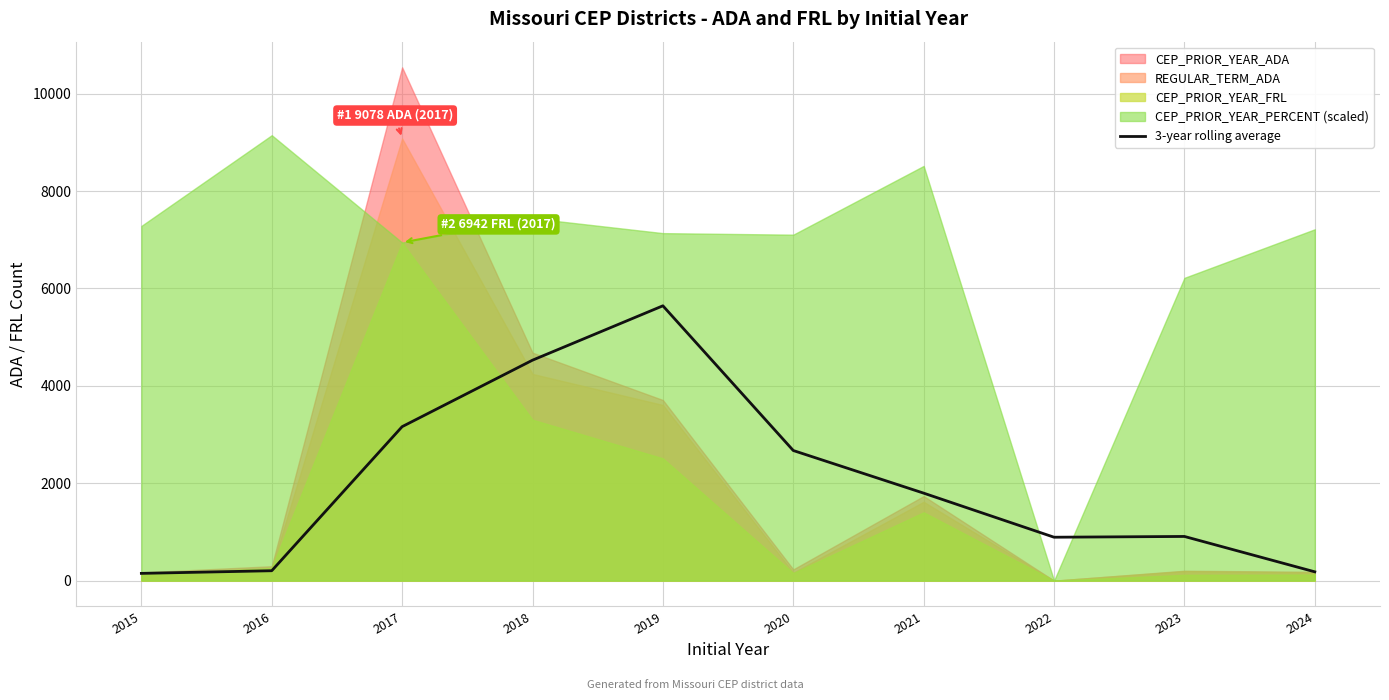

The value at 2016 is 53.3. True or false?

False